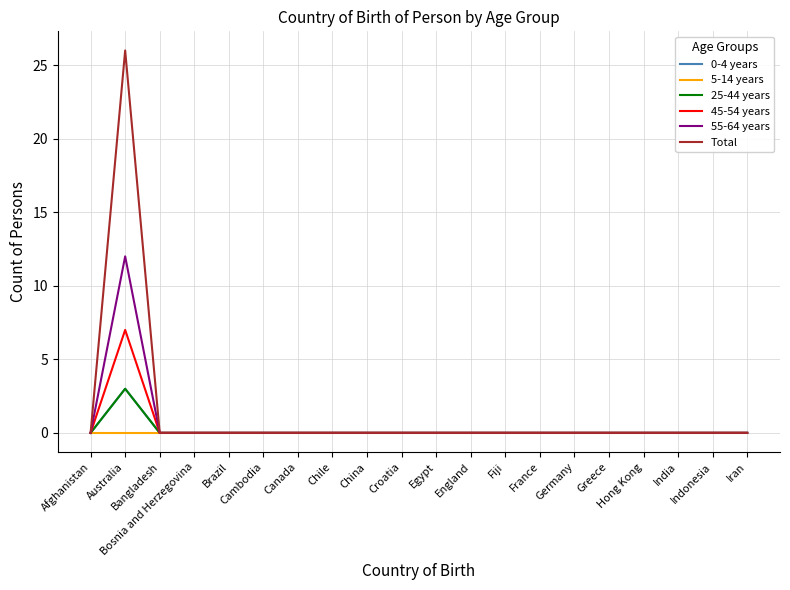

True or false: 5-14 years and 0-4 years intersect in this chart.

False